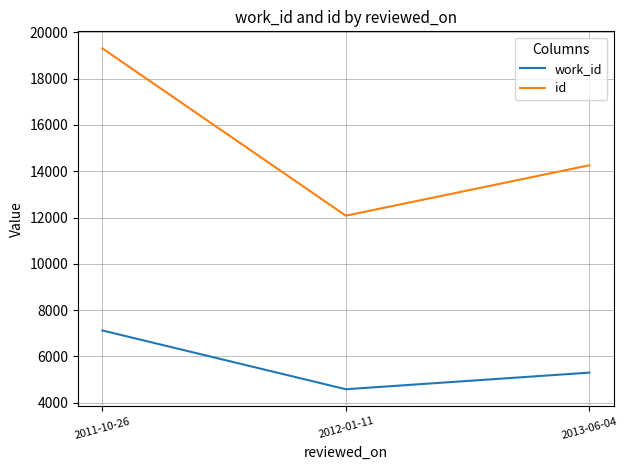

How many id values are between 12079 and 19304?

3